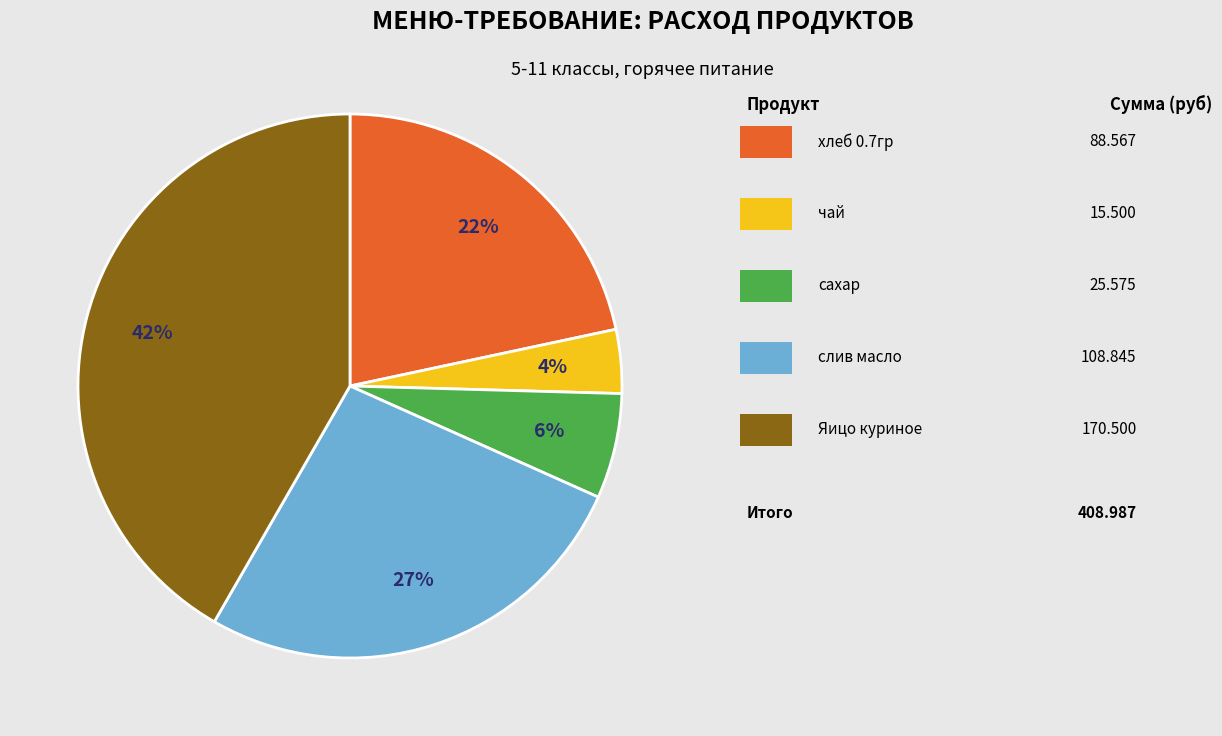

To the nearest percent, what is the average slice percentage?

20%